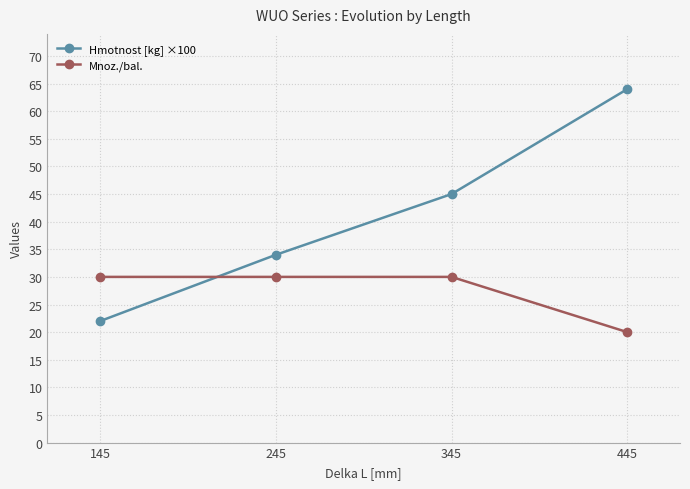

How many lines are shown in the chart?

2